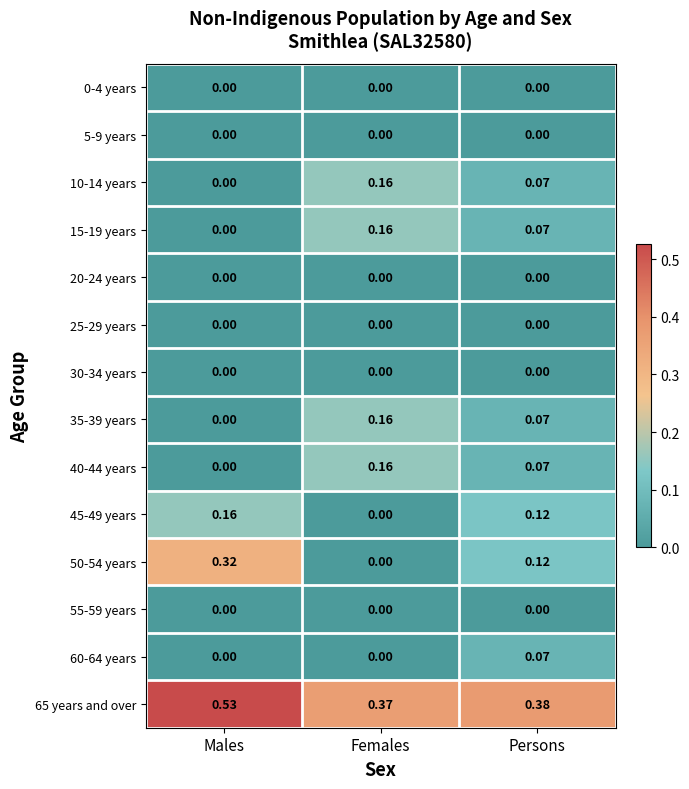

What is the total value across all series at Males?

1.0